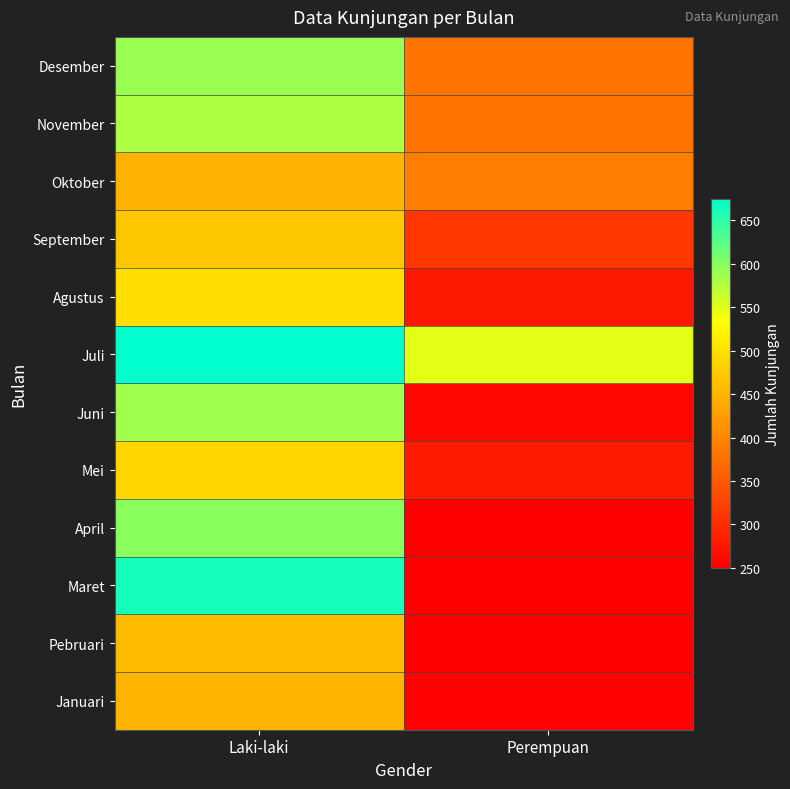

What is the minimum value shown in the chart?

250